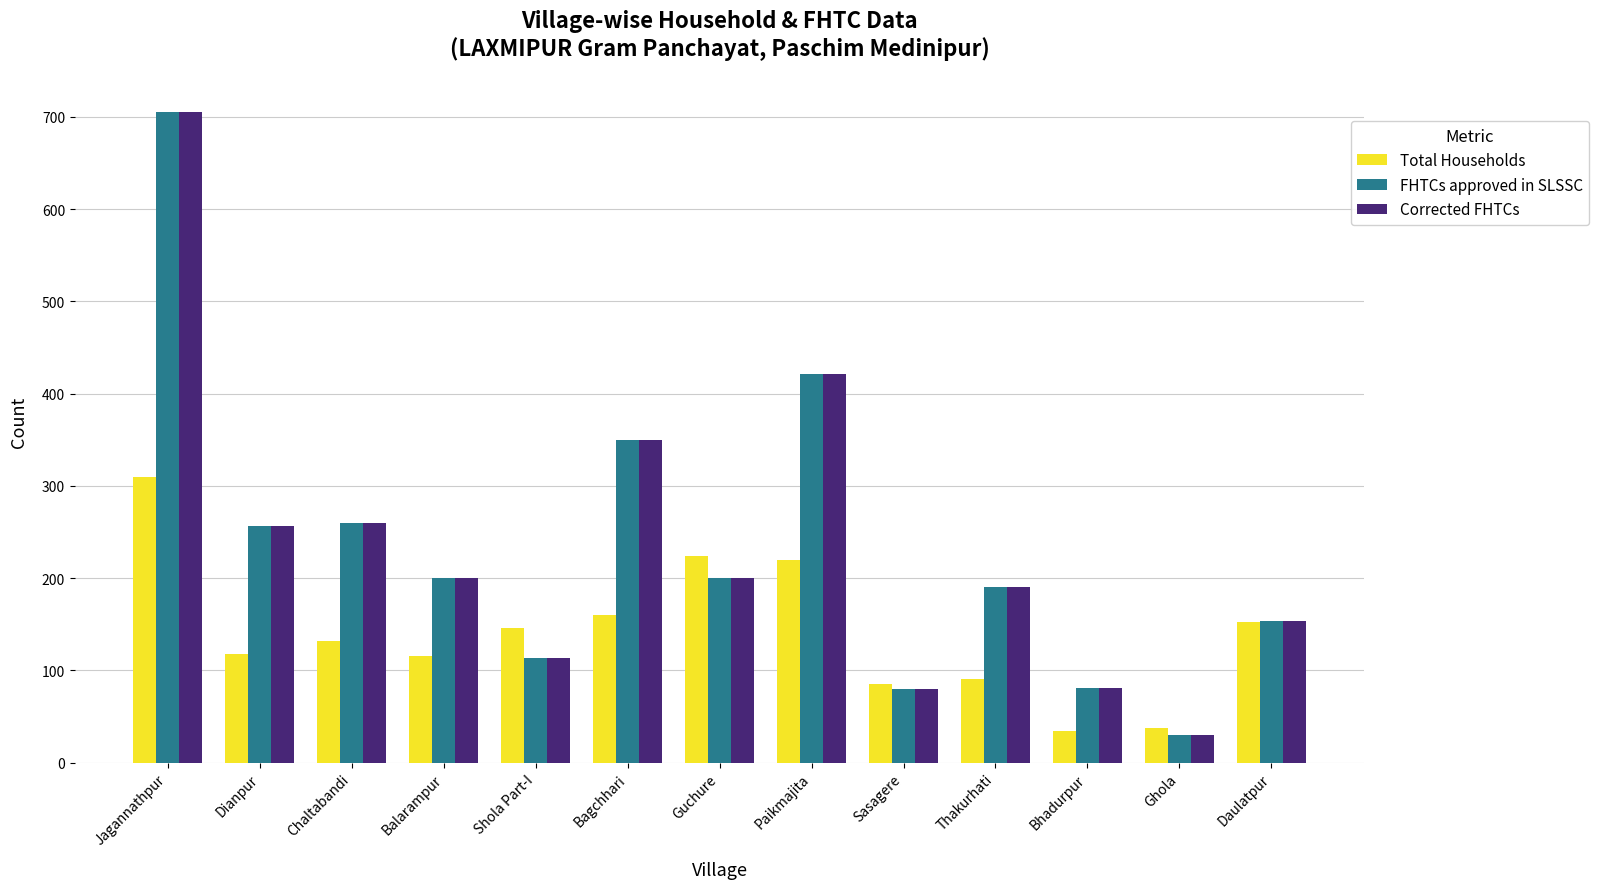

What is the spread (max minus min) of values at Balarampur?

84